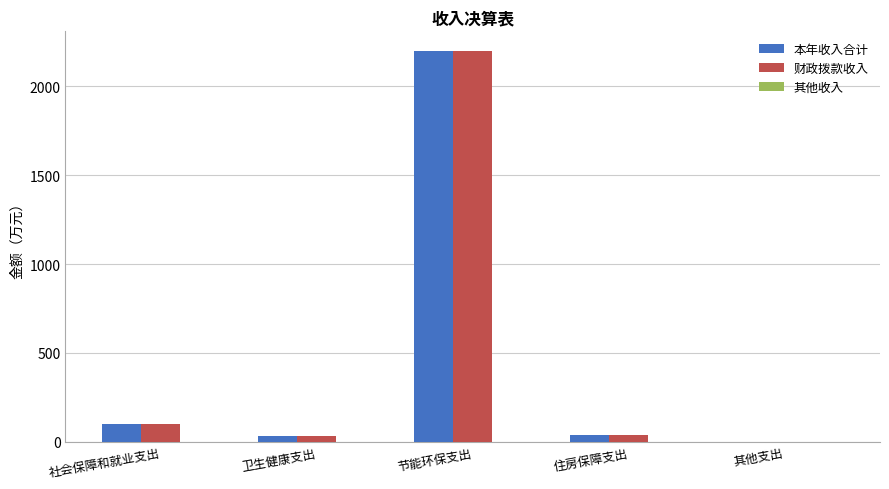

How many values in the 财政拨款收入 series exceed 40?

3